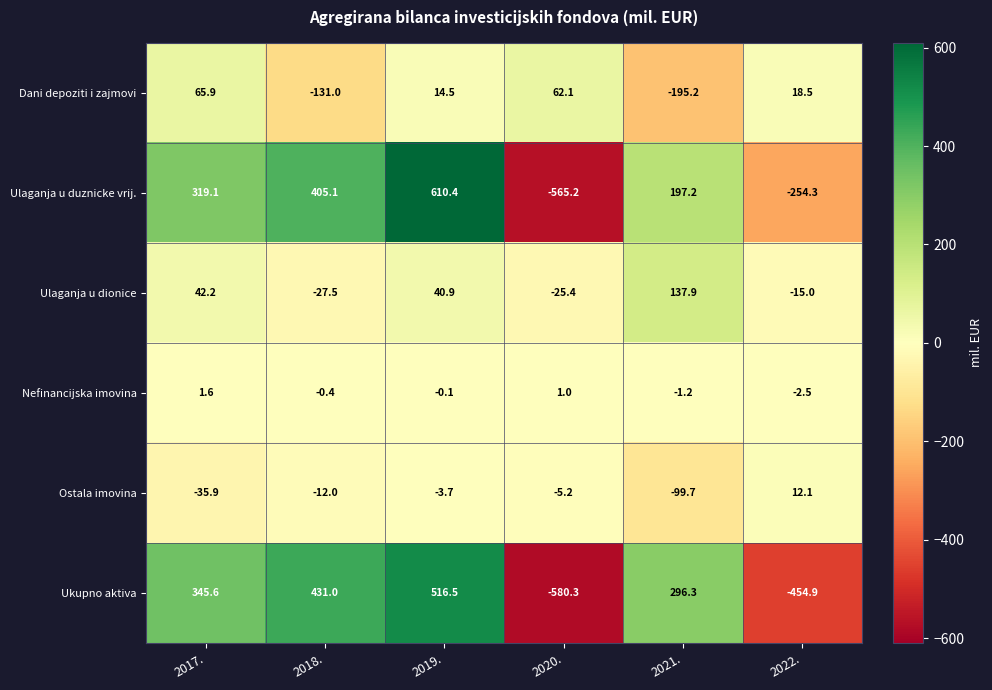

What value does the Nefinancijska imovina series have at 2022.?

-2.5